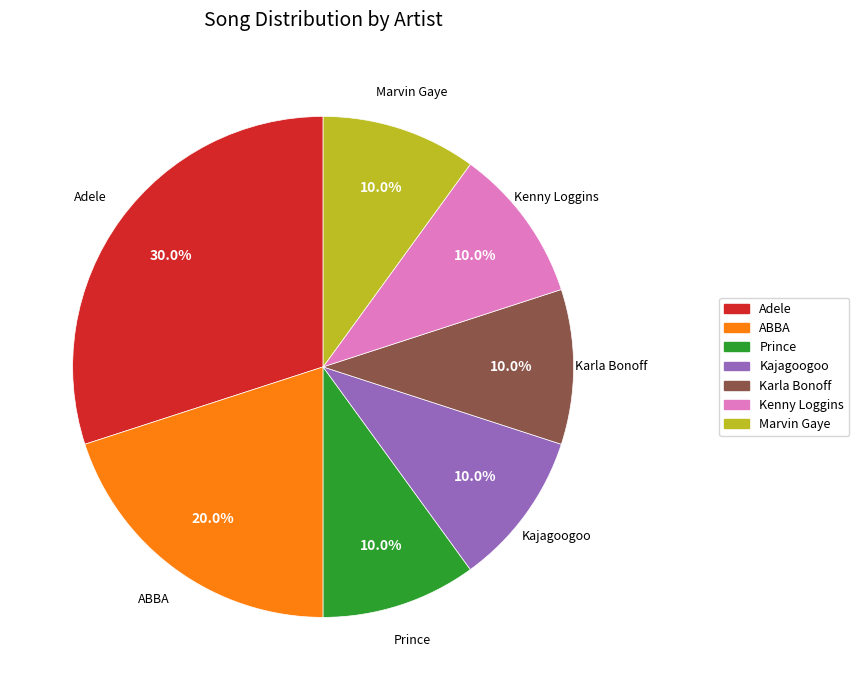

Is there a majority slice in this chart?

No